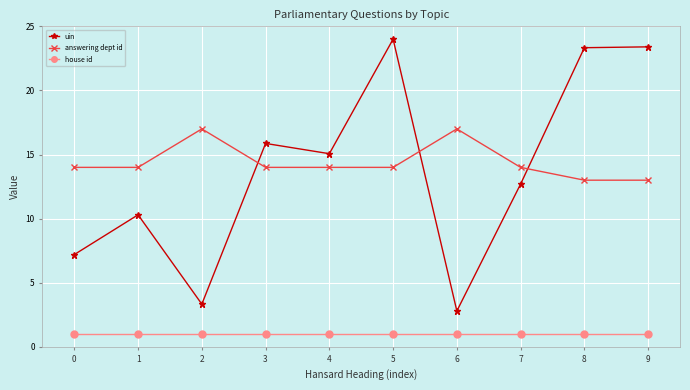

Which series has the largest range (max minus min)?

uin